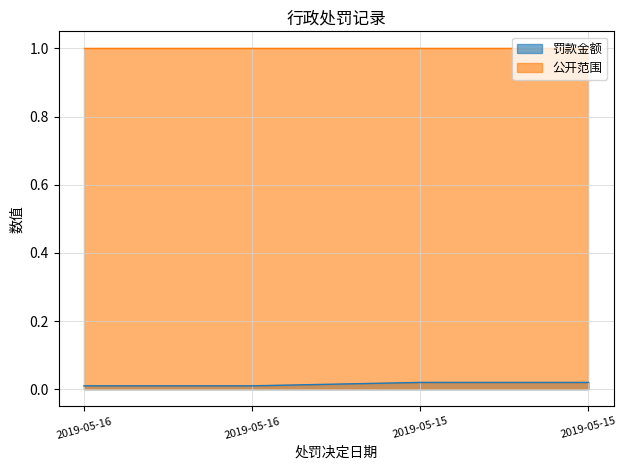

Count the number of data series in this chart.

2